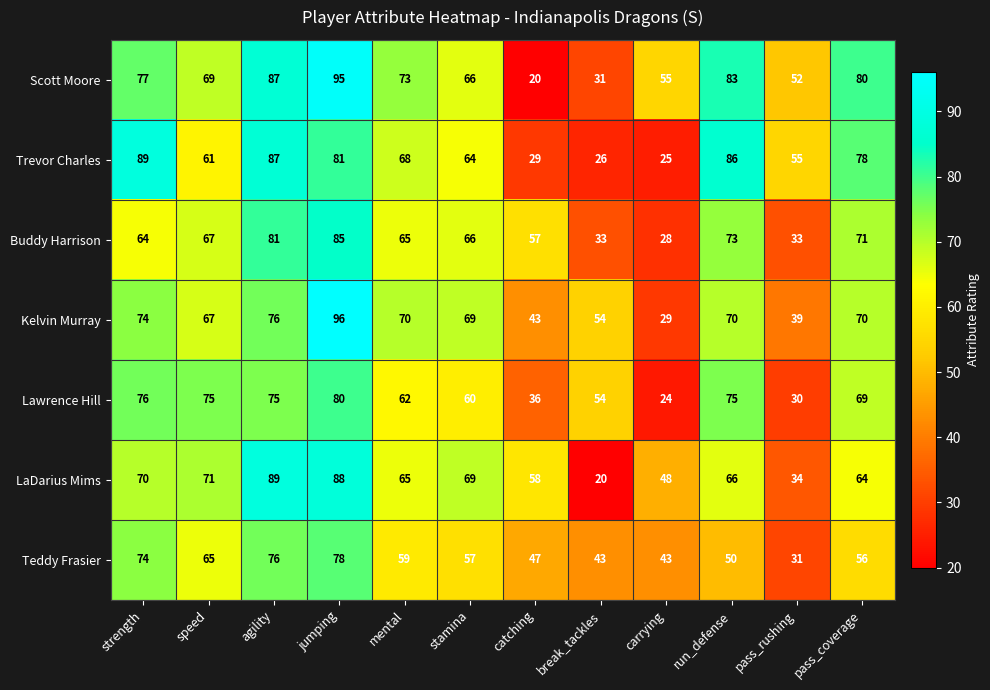

What is the spread (max minus min) of values at strength?

25